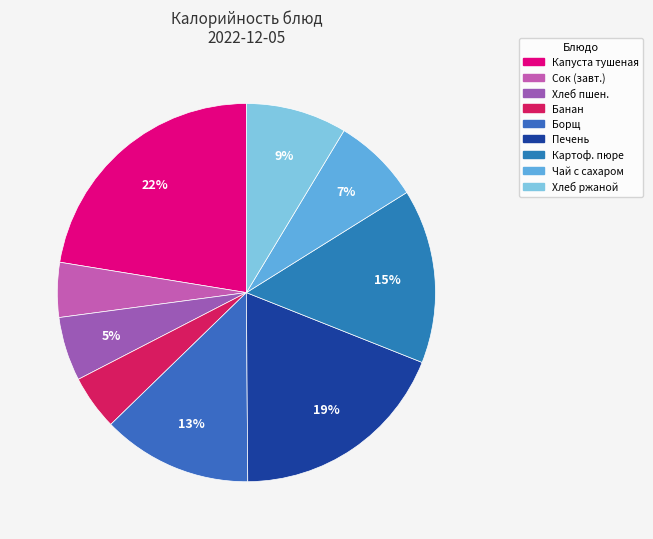

Count the number of slices in the pie.

9